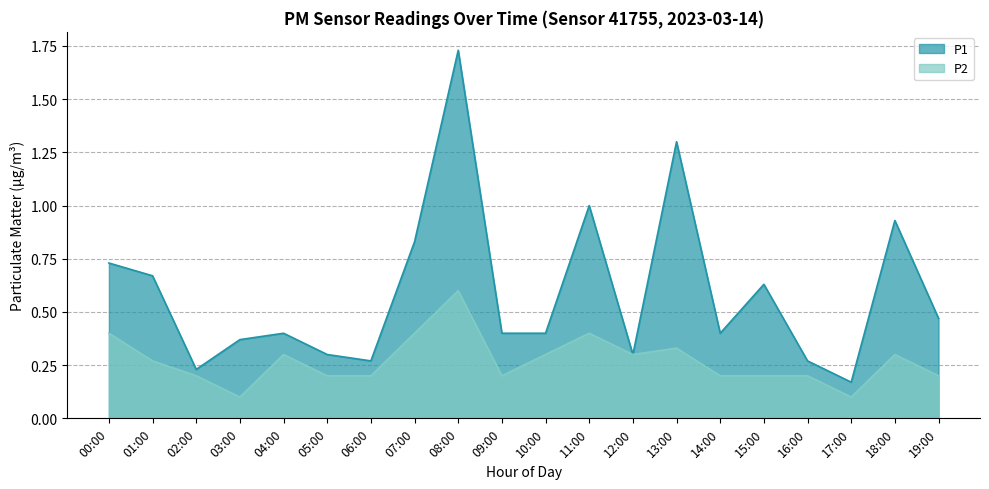

How many categories are shown in the chart?

20